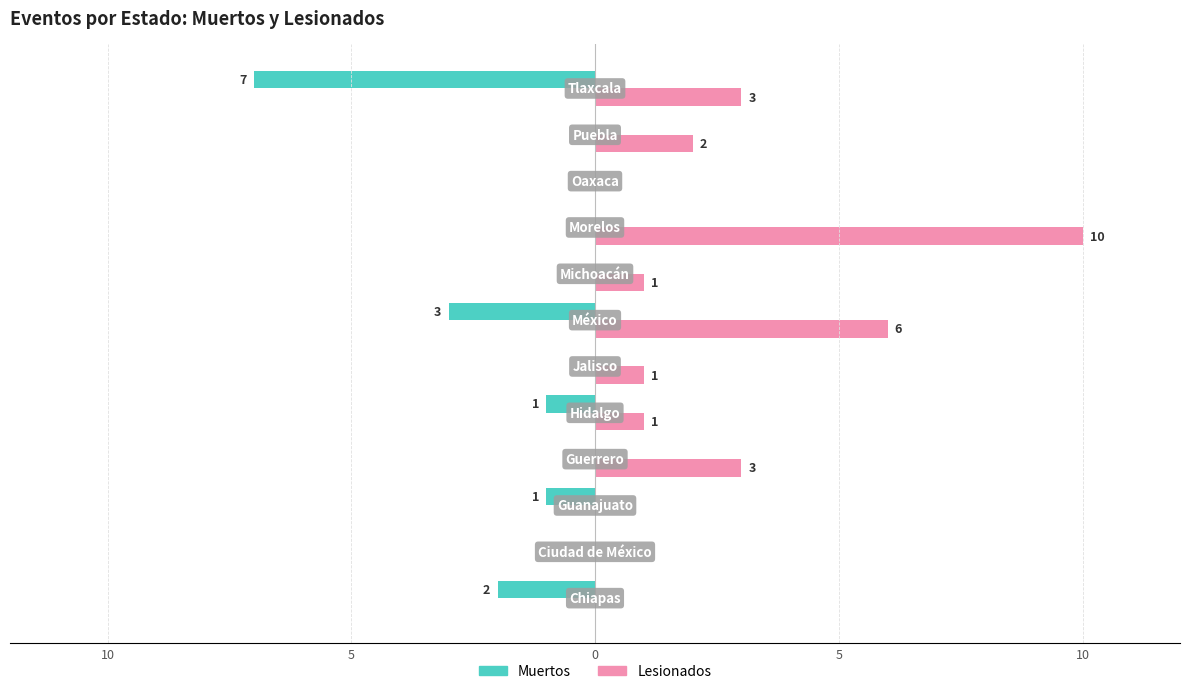

What is the difference between the maximum and minimum values in the Muertos series?

7